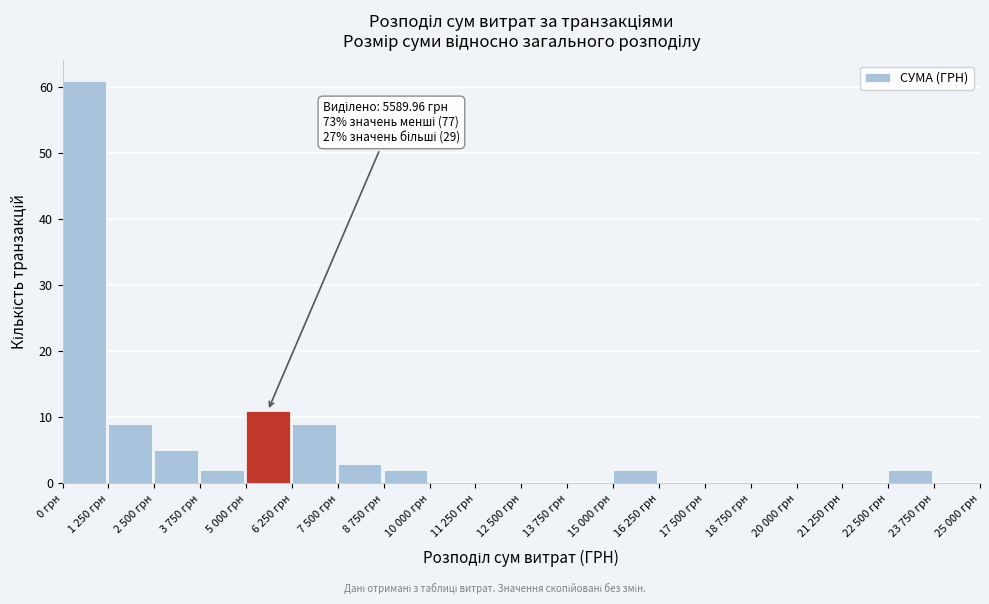

Reading left to right, what are all the values shown in this chart?

0 грн=61	1 250 грн=9	2 500 грн=5	3 750 грн=2	5 000 грн=11	6 250 грн=9	7 500 грн=3	8 750 грн=2	10 000 грн=0	11 250 грн=0	12 500 грн=0	13 750 грн=0	15 000 грн=2	16 250 грн=0	17 500 грн=0	18 750 грн=0	20 000 грн=0	21 250 грн=0	22 500 грн=2	23 750 грн=0